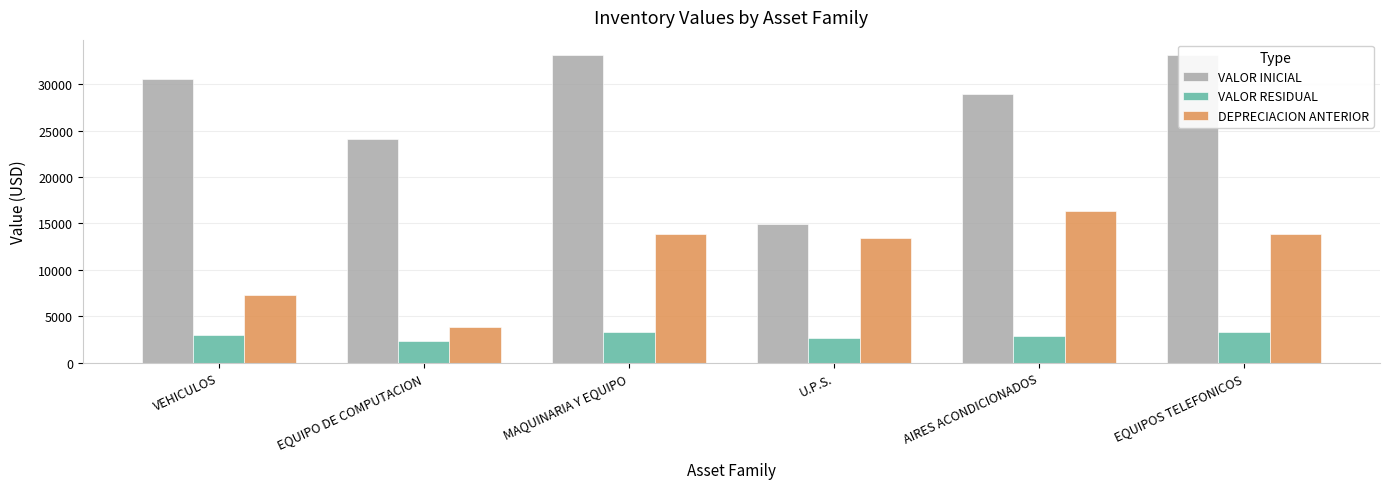

Reading left to right, transcribe all the data shown in this chart.

VALOR INICIAL: 30510.0	24058.1	33117.6	14916.0	28934.0	33117.6
VALOR RESIDUAL: 3051.0	2405.8	3311.8	2689.4	2893.4	3311.8
DEPRECIACION ANTERIOR: 7283.5	3867.7	13906.5	13428.2	16380.4	13906.5